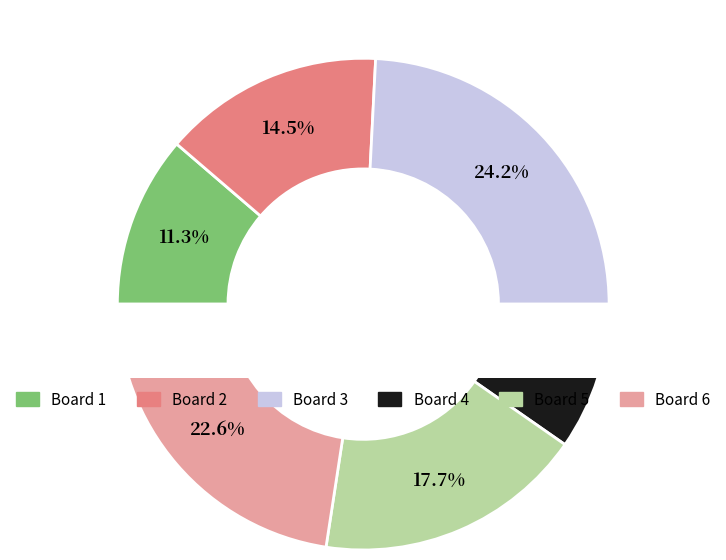

Rank the categories by value from highest to lowest.

Board 3, Board 6, Board 5, Board 2, Board 1, Board 4